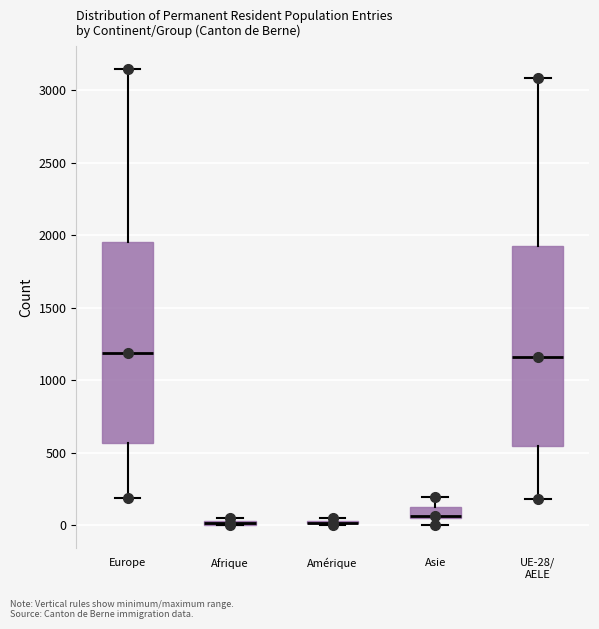

Where is the upper edge of the box for Afrique on the y-axis? The values are not printed on the chart, so give them approximately, as read against the axis.

50